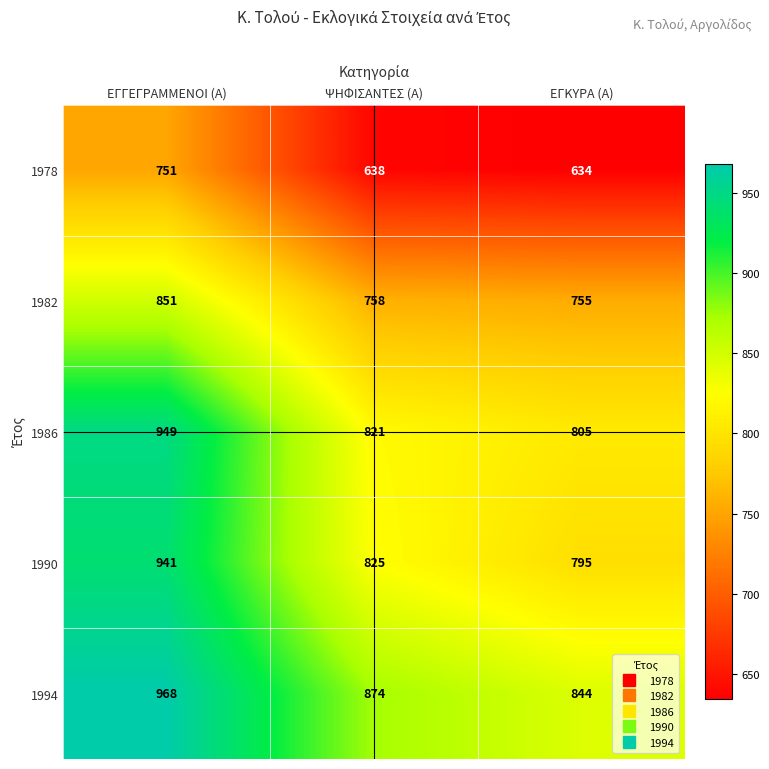

At which label does 1986 first exceed 821?

ΕΓΓΕΓΡΑΜΜΕΝΟΙ (Α)